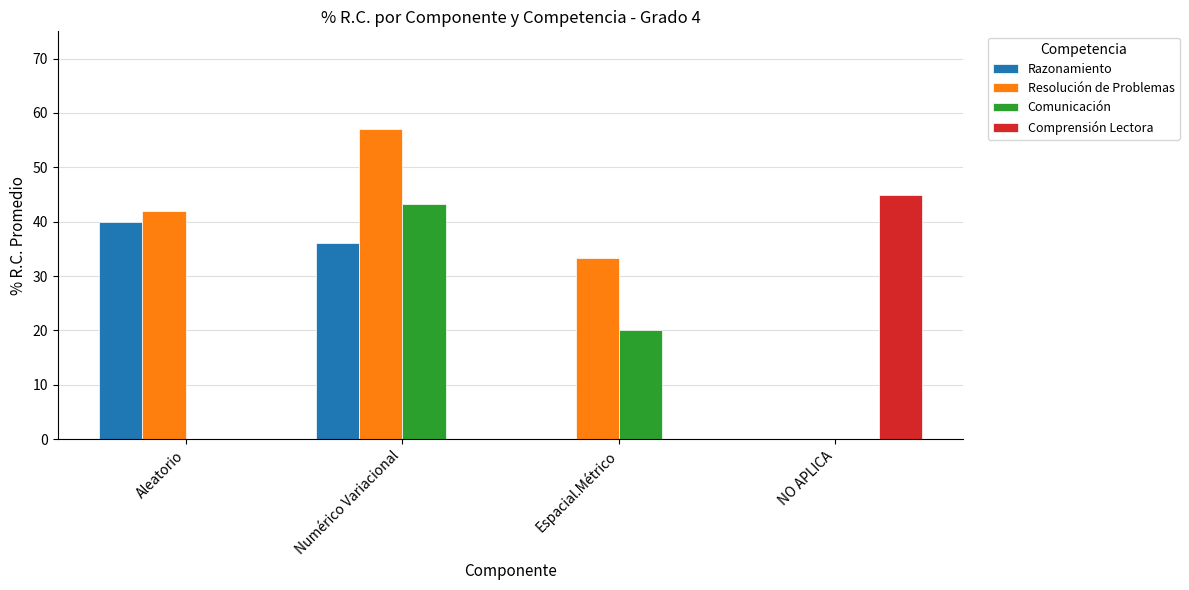

How many groups of bars are there?

4